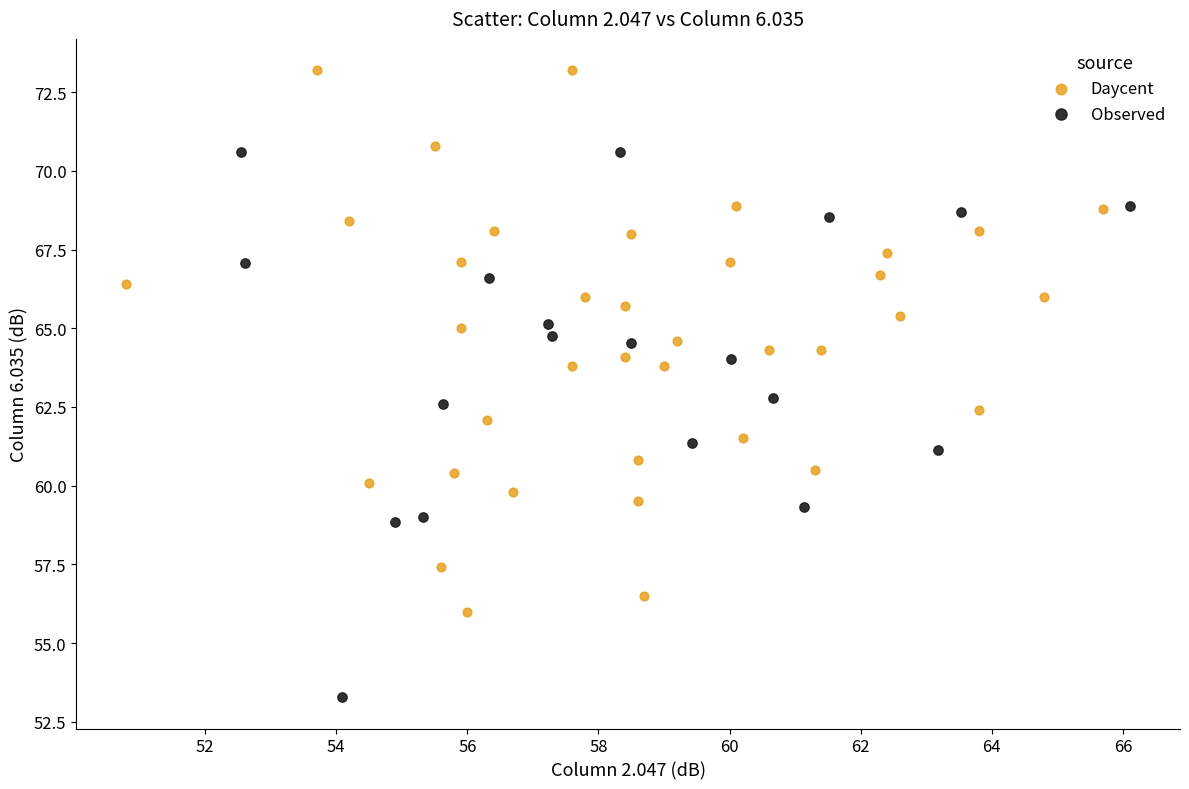

Which series reaches the maximum Y coordinate?

Daycent